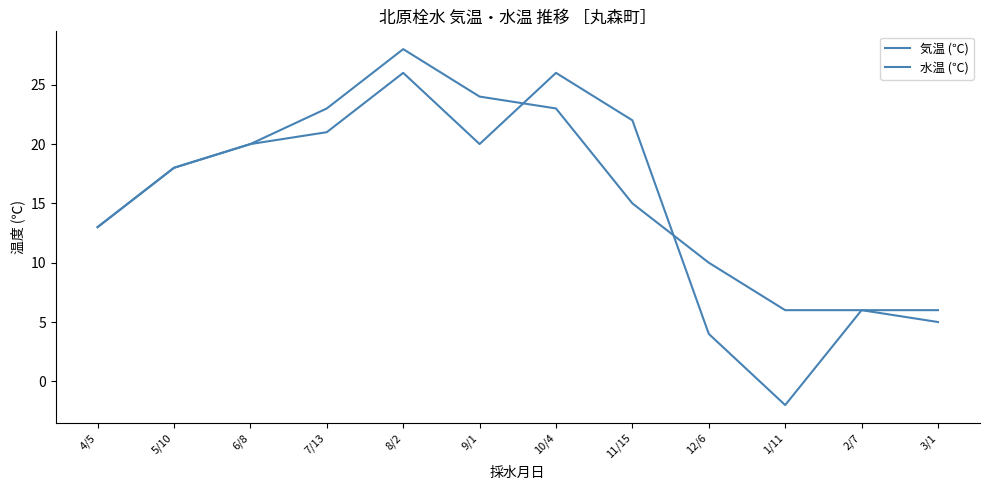

What is the lowest value of the 水温 (℃) series?

6